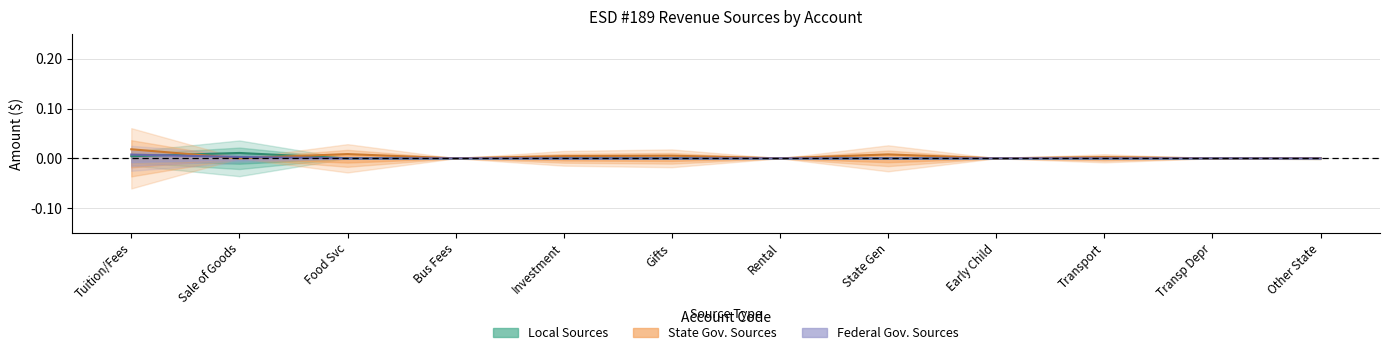

Is the value of State Government Sources at Tuition/Fees greater than the value of Local Sources at Food Svc?

Yes